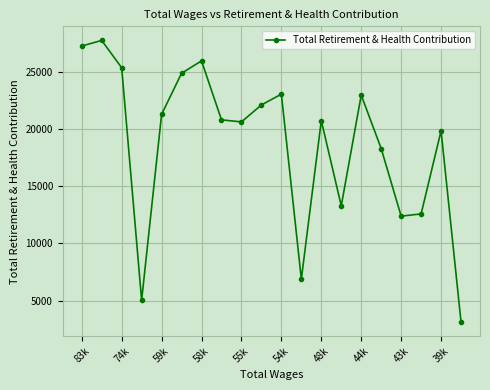

What is the minimum value shown in the chart?

3127